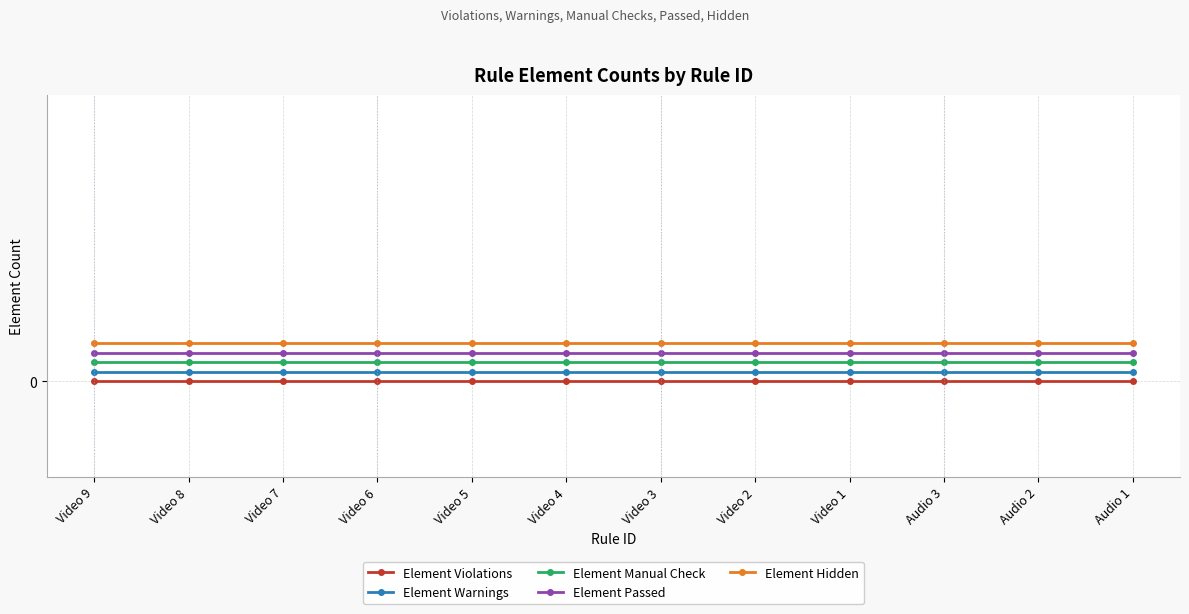

The Element Warnings series shows 0.0 at Video 3. True or false?

False